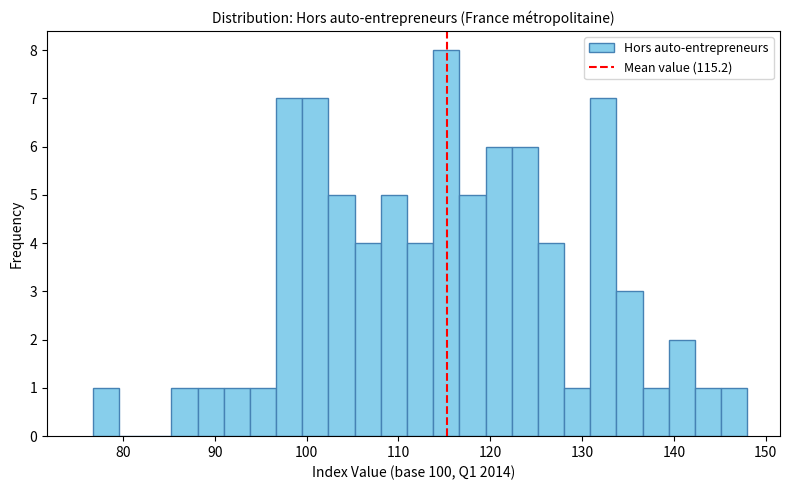

Around what value on the x-axis is the tallest bar? Give the approximate position of its centre, as read against the axis.

115